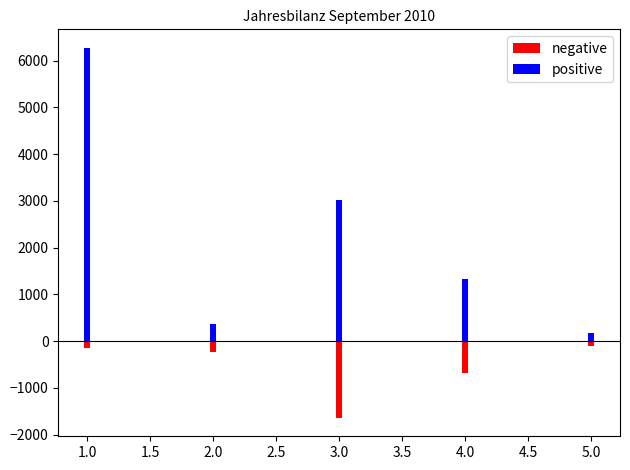

What value does the positive series have at 1.0?

6273